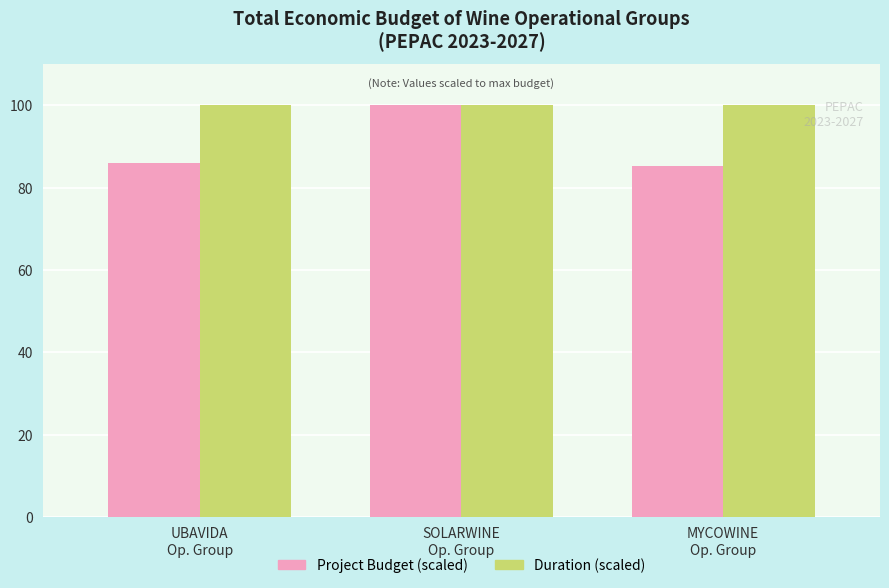

What is the smallest value displayed?

85.2